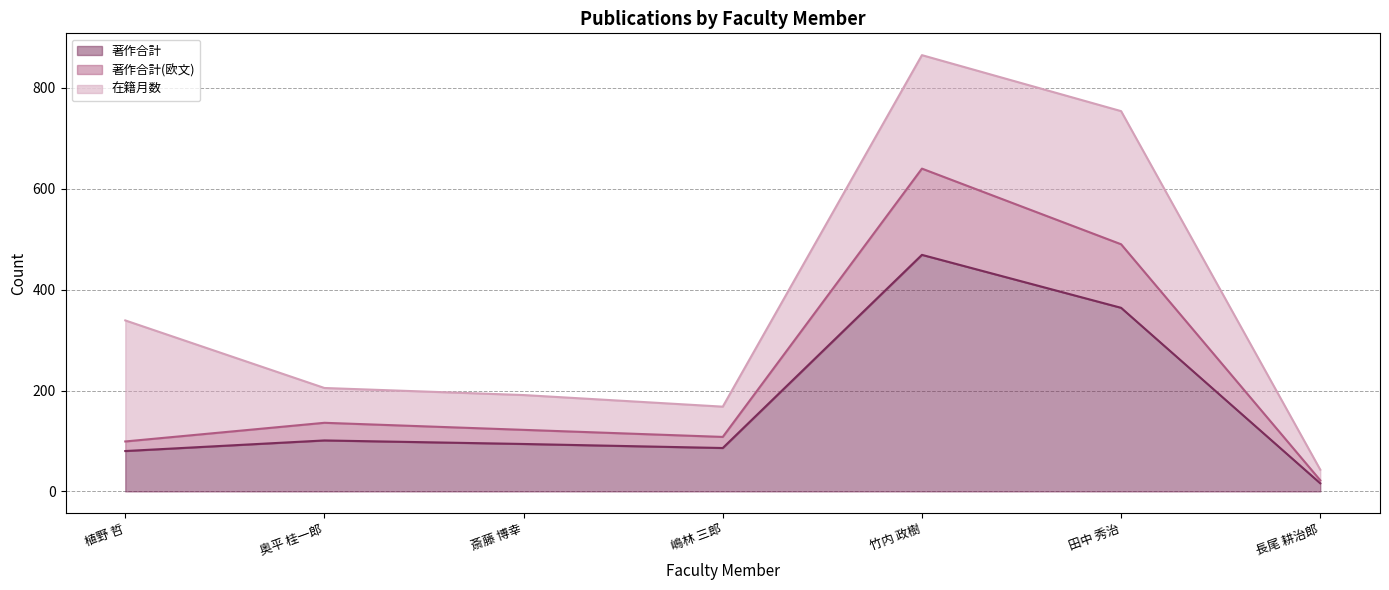

At which category is the sum across all series the highest?

竹内 政樹